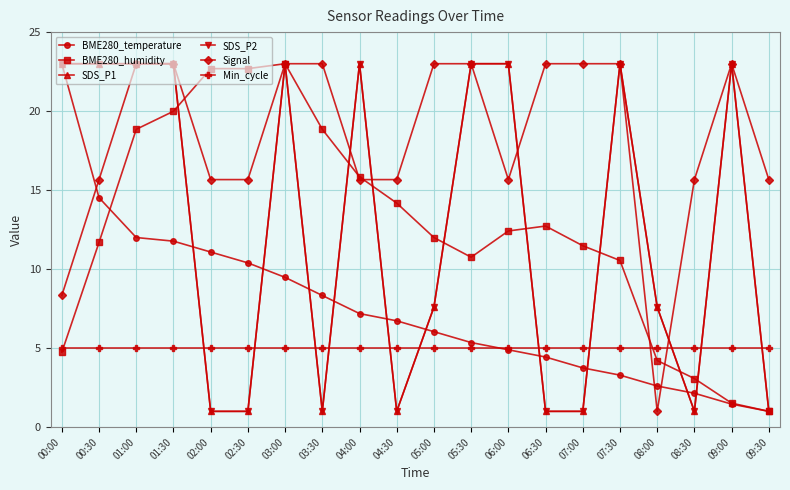

Where is Min_cycle nearest to the value 5?

00:00